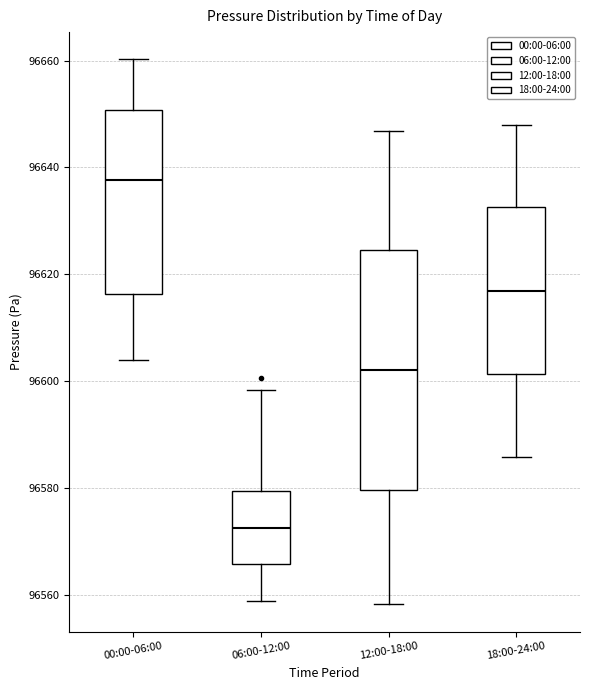

Reading left to right, read every box against the y-axis: the position of its median line, the range the box covers, and the ends of its whiskers. The values are not printed on the chart, so give them approximately, as read against the axis.

00:00-06:00: median 96638, box 96616 to 96650, whiskers 96604 to 96660
06:00-12:00: median 96572, box 96566 to 96580, whiskers 96558 to 96598
12:00-18:00: median 96602, box 96580 to 96624, whiskers 96558 to 96646
18:00-24:00: median 96616, box 96602 to 96632, whiskers 96586 to 96648